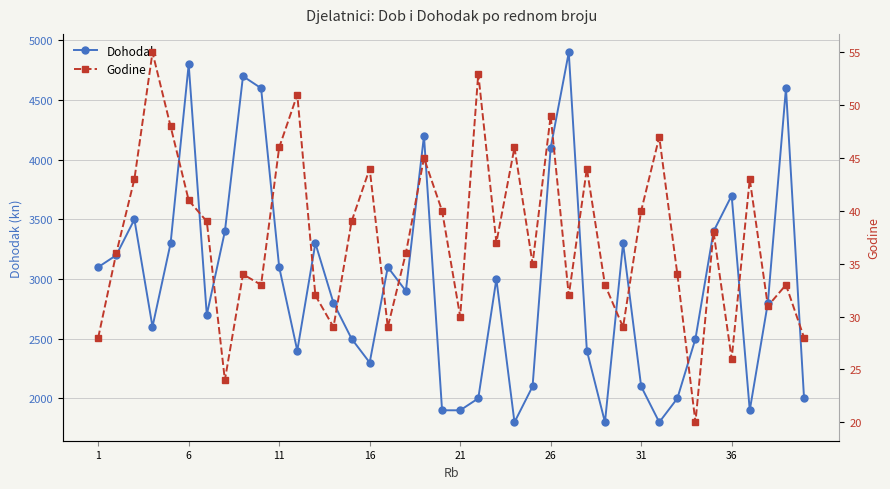

In Dohodak, how many points are higher than both neighbors (excluding endpoints)?

11